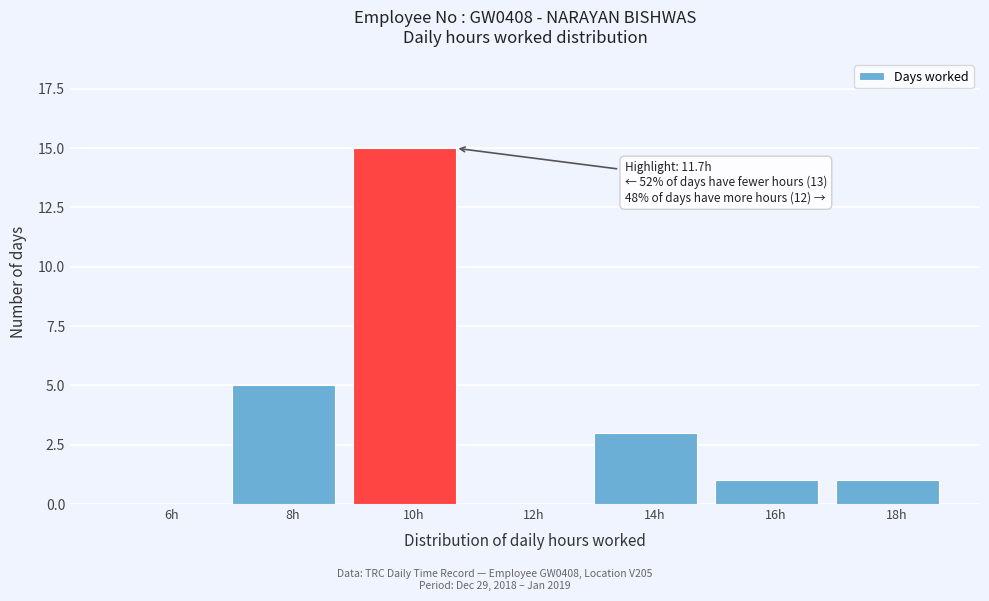

Reading left to right, list all the values displayed in this chart.

6h=0	8h=5	10h=15	12h=0	14h=3	16h=1	18h=1